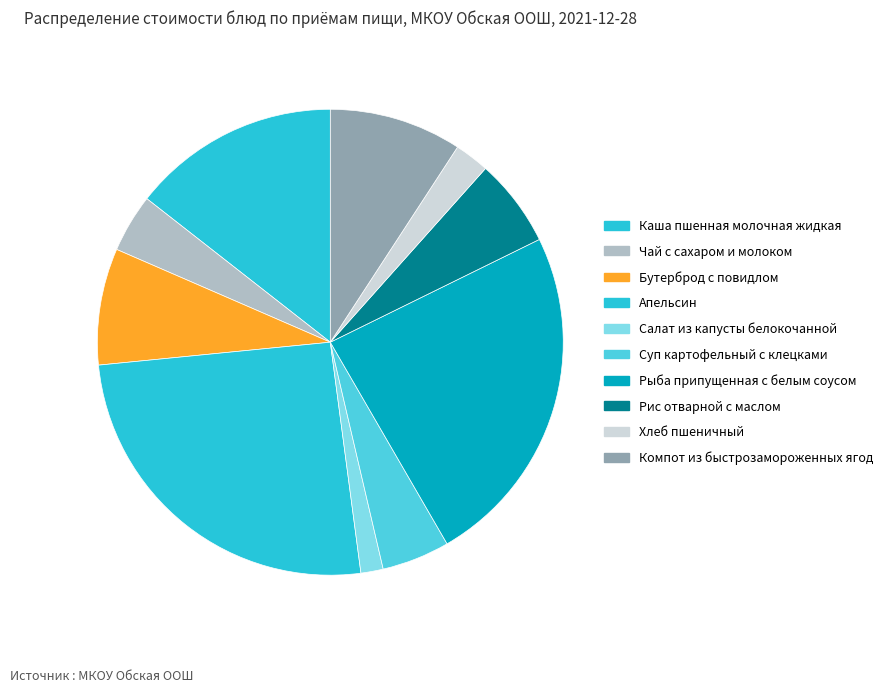

Is Чай с сахаром и молоком the majority of the pie?

No